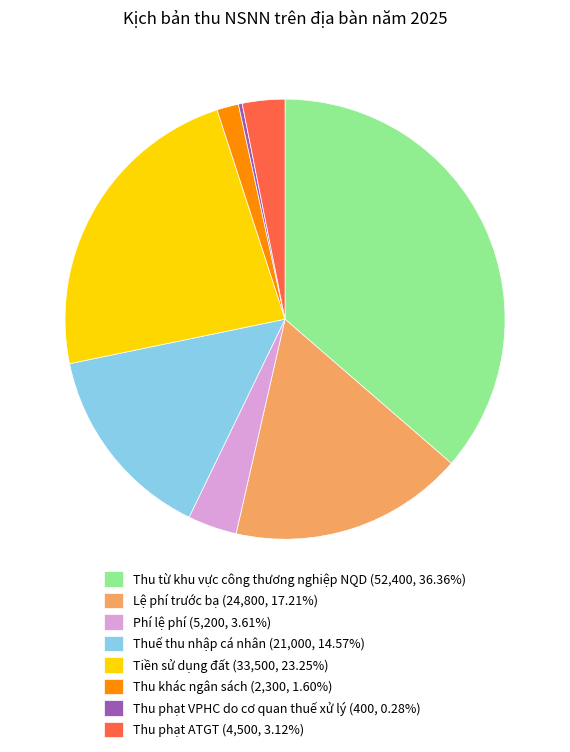

Combined, do Tiền sử dụng đất (33,500, 23.25%) and Thu từ khu vực công thương nghiệp NQD (52,400, 36.36%) account for over 50%?

Yes